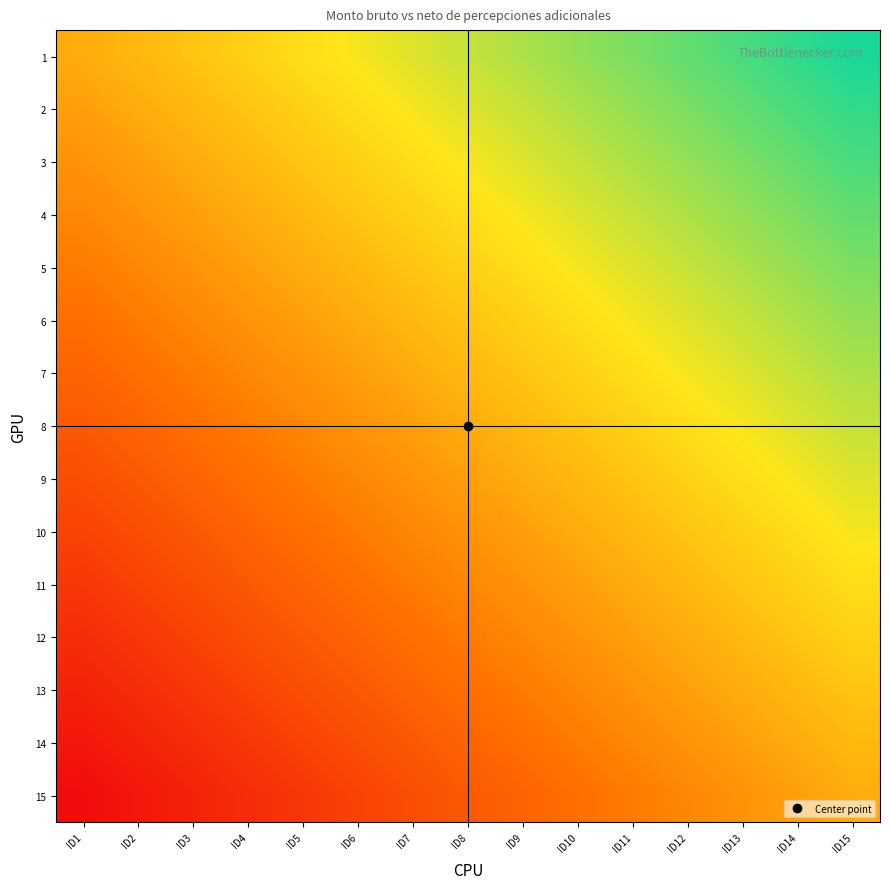

Reading left to right, transcribe all the data shown in this chart.

1: ID1=0.0	ID2=0.0	ID3=0.1	ID4=0.1	ID5=0.1	ID6=0.2	ID7=0.2	ID8=0.2	ID9=0.3	ID10=0.3	ID11=0.3	ID12=0.4	ID13=0.4	ID14=0.4	ID15=0.5
2: ID1=-0.0	ID2=0.0	ID3=0.0	ID4=0.1	ID5=0.1	ID6=0.1	ID7=0.2	ID8=0.2	ID9=0.2	ID10=0.3	ID11=0.3	ID12=0.3	ID13=0.4	ID14=0.4	ID15=0.4
3: ID1=-0.1	ID2=-0.0	ID3=0.0	ID4=0.0	ID5=0.1	ID6=0.1	ID7=0.1	ID8=0.2	ID9=0.2	ID10=0.2	ID11=0.3	ID12=0.3	ID13=0.3	ID14=0.4	ID15=0.4
4: ID1=-0.1	ID2=-0.1	ID3=-0.0	ID4=0.0	ID5=0.0	ID6=0.1	ID7=0.1	ID8=0.1	ID9=0.2	ID10=0.2	ID11=0.2	ID12=0.3	ID13=0.3	ID14=0.3	ID15=0.4
5: ID1=-0.1	ID2=-0.1	ID3=-0.1	ID4=-0.0	ID5=0.0	ID6=0.0	ID7=0.1	ID8=0.1	ID9=0.1	ID10=0.2	ID11=0.2	ID12=0.2	ID13=0.3	ID14=0.3	ID15=0.3
6: ID1=-0.2	ID2=-0.1	ID3=-0.1	ID4=-0.1	ID5=-0.0	ID6=0.0	ID7=0.0	ID8=0.1	ID9=0.1	ID10=0.1	ID11=0.2	ID12=0.2	ID13=0.2	ID14=0.3	ID15=0.3
7: ID1=-0.2	ID2=-0.2	ID3=-0.1	ID4=-0.1	ID5=-0.1	ID6=-0.0	ID7=0.0	ID8=0.0	ID9=0.1	ID10=0.1	ID11=0.1	ID12=0.2	ID13=0.2	ID14=0.2	ID15=0.3
8: ID1=-0.2	ID2=-0.2	ID3=-0.2	ID4=-0.1	ID5=-0.1	ID6=-0.1	ID7=-0.0	ID8=0.0	ID9=0.0	ID10=0.1	ID11=0.1	ID12=0.1	ID13=0.2	ID14=0.2	ID15=0.2
9: ID1=-0.3	ID2=-0.2	ID3=-0.2	ID4=-0.2	ID5=-0.1	ID6=-0.1	ID7=-0.1	ID8=-0.0	ID9=0.0	ID10=0.0	ID11=0.1	ID12=0.1	ID13=0.1	ID14=0.2	ID15=0.2
10: ID1=-0.3	ID2=-0.3	ID3=-0.2	ID4=-0.2	ID5=-0.2	ID6=-0.1	ID7=-0.1	ID8=-0.1	ID9=-0.0	ID10=0.0	ID11=0.0	ID12=0.1	ID13=0.1	ID14=0.1	ID15=0.2
11: ID1=-0.3	ID2=-0.3	ID3=-0.3	ID4=-0.2	ID5=-0.2	ID6=-0.2	ID7=-0.1	ID8=-0.1	ID9=-0.1	ID10=-0.0	ID11=0.0	ID12=0.0	ID13=0.1	ID14=0.1	ID15=0.1
12: ID1=-0.4	ID2=-0.3	ID3=-0.3	ID4=-0.3	ID5=-0.2	ID6=-0.2	ID7=-0.2	ID8=-0.1	ID9=-0.1	ID10=-0.1	ID11=-0.0	ID12=0.0	ID13=0.0	ID14=0.1	ID15=0.1
13: ID1=-0.4	ID2=-0.4	ID3=-0.3	ID4=-0.3	ID5=-0.3	ID6=-0.2	ID7=-0.2	ID8=-0.2	ID9=-0.1	ID10=-0.1	ID11=-0.1	ID12=-0.0	ID13=0.0	ID14=0.0	ID15=0.1
14: ID1=-0.4	ID2=-0.4	ID3=-0.4	ID4=-0.3	ID5=-0.3	ID6=-0.3	ID7=-0.2	ID8=-0.2	ID9=-0.2	ID10=-0.1	ID11=-0.1	ID12=-0.1	ID13=-0.0	ID14=0.0	ID15=0.0
15: ID1=-0.5	ID2=-0.4	ID3=-0.4	ID4=-0.4	ID5=-0.3	ID6=-0.3	ID7=-0.3	ID8=-0.2	ID9=-0.2	ID10=-0.2	ID11=-0.1	ID12=-0.1	ID13=-0.1	ID14=-0.0	ID15=0.0